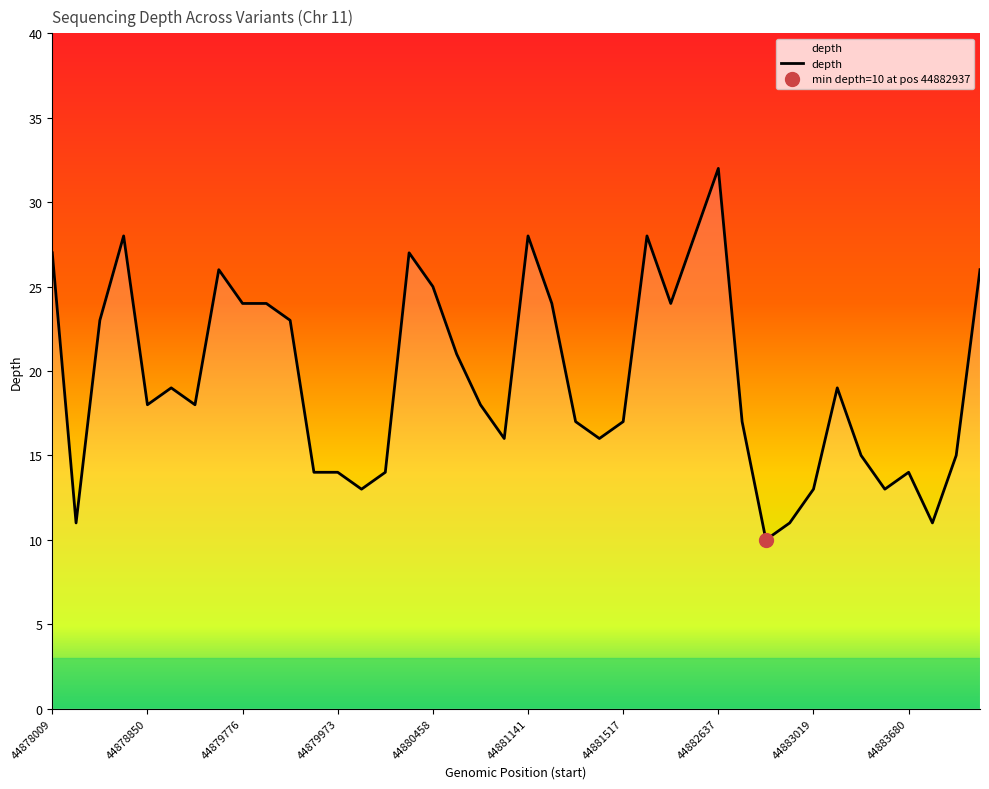

Which label corresponds to the largest value in the chart?

44882637